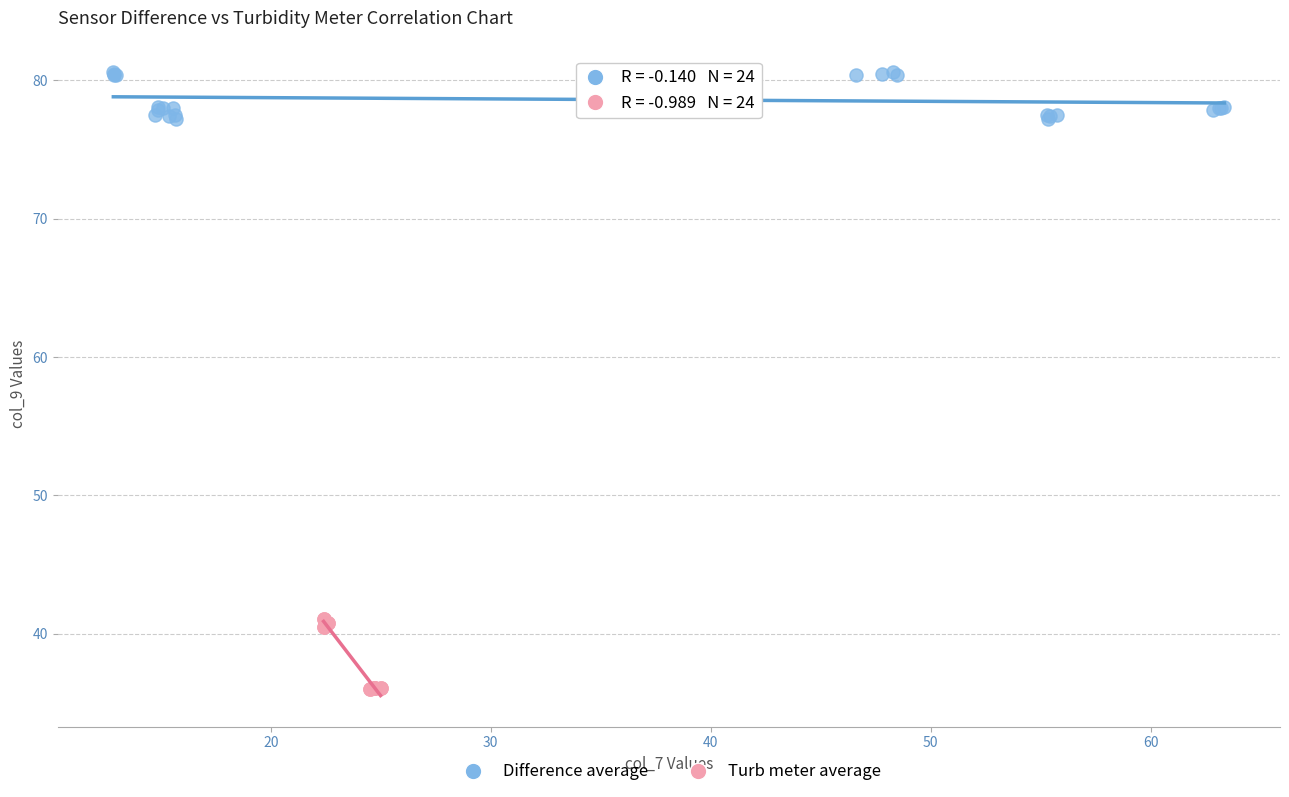

Which series contains the lowest Y value?

Turb meter average